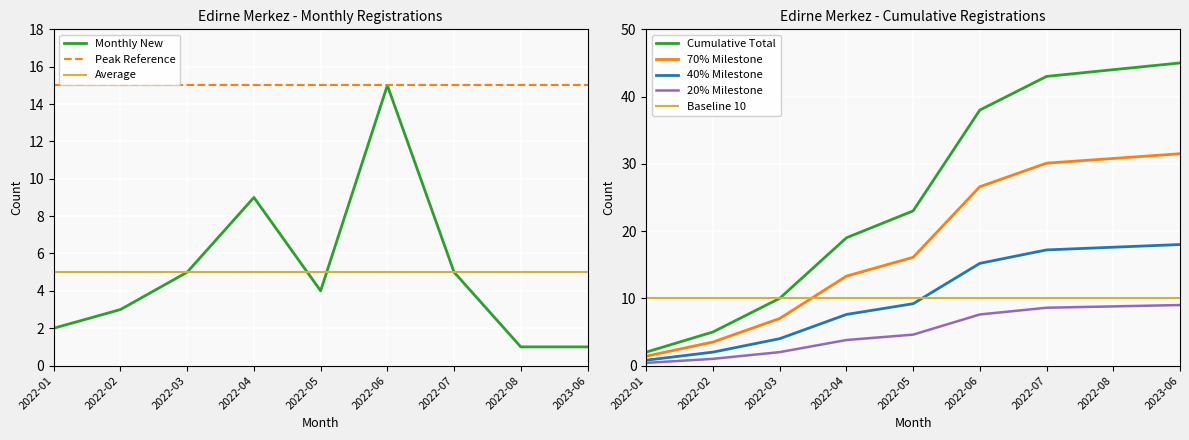

What is the smallest value displayed?

1